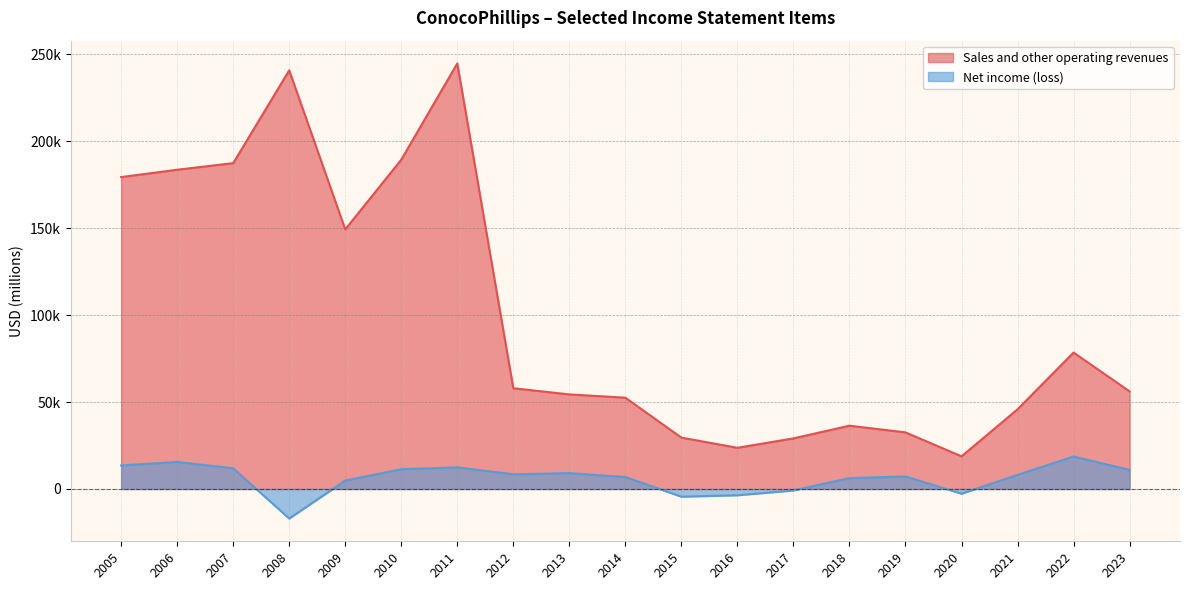

What is the minimum value for Net income (loss)?

-16998